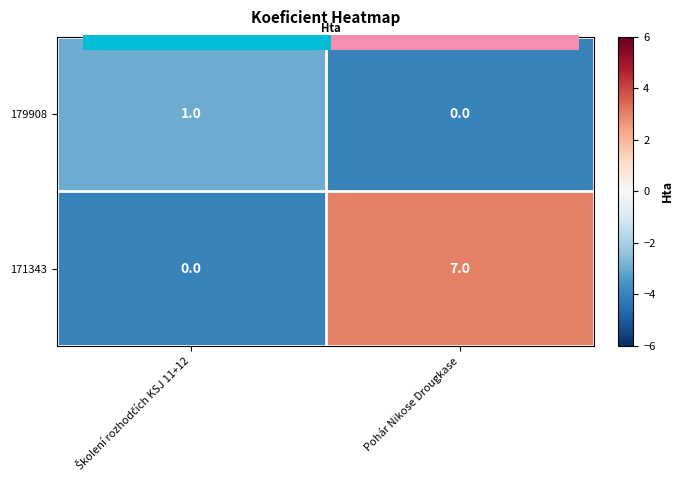

What is the difference between the maximum and minimum values in the 171343 series?

7